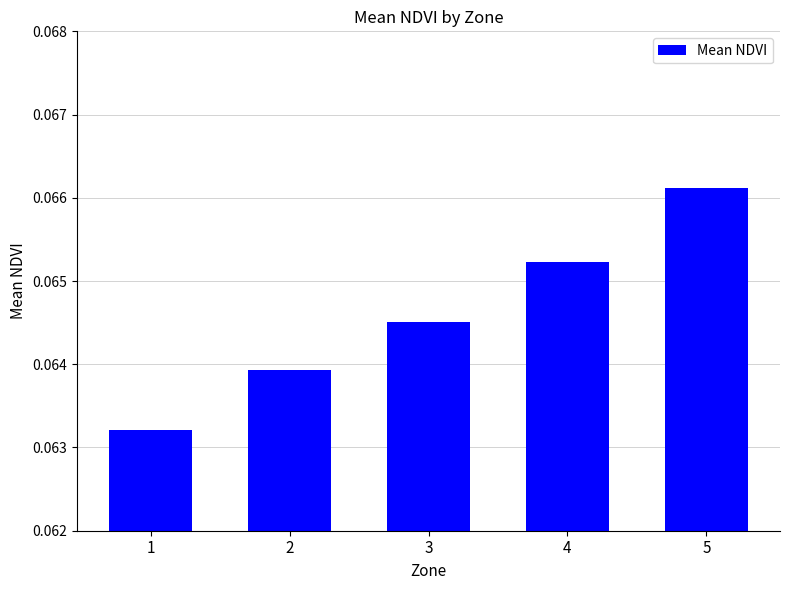

Are the bars horizontal?

No